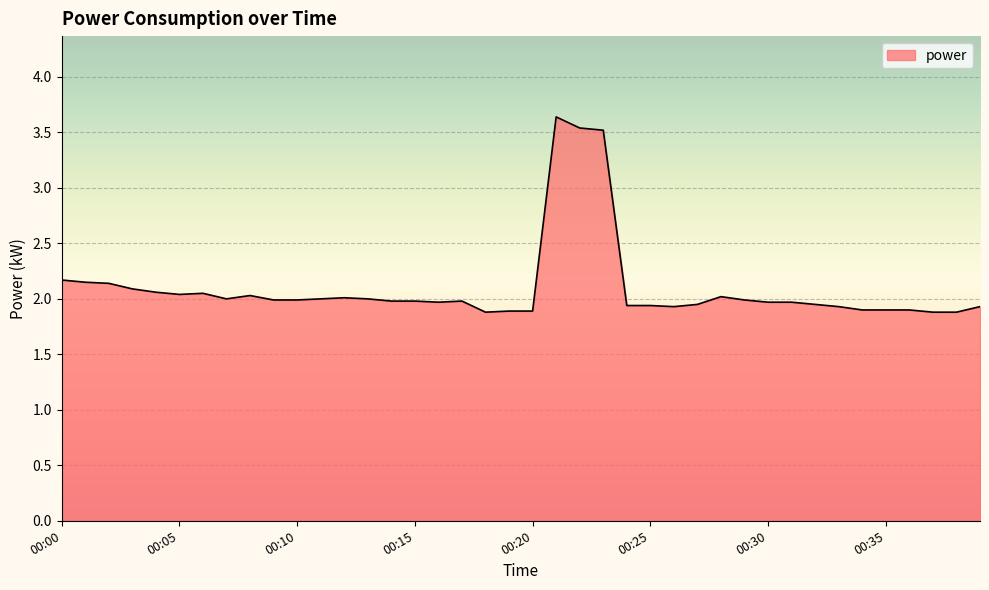

What is the difference between the maximum and minimum values?

1.8